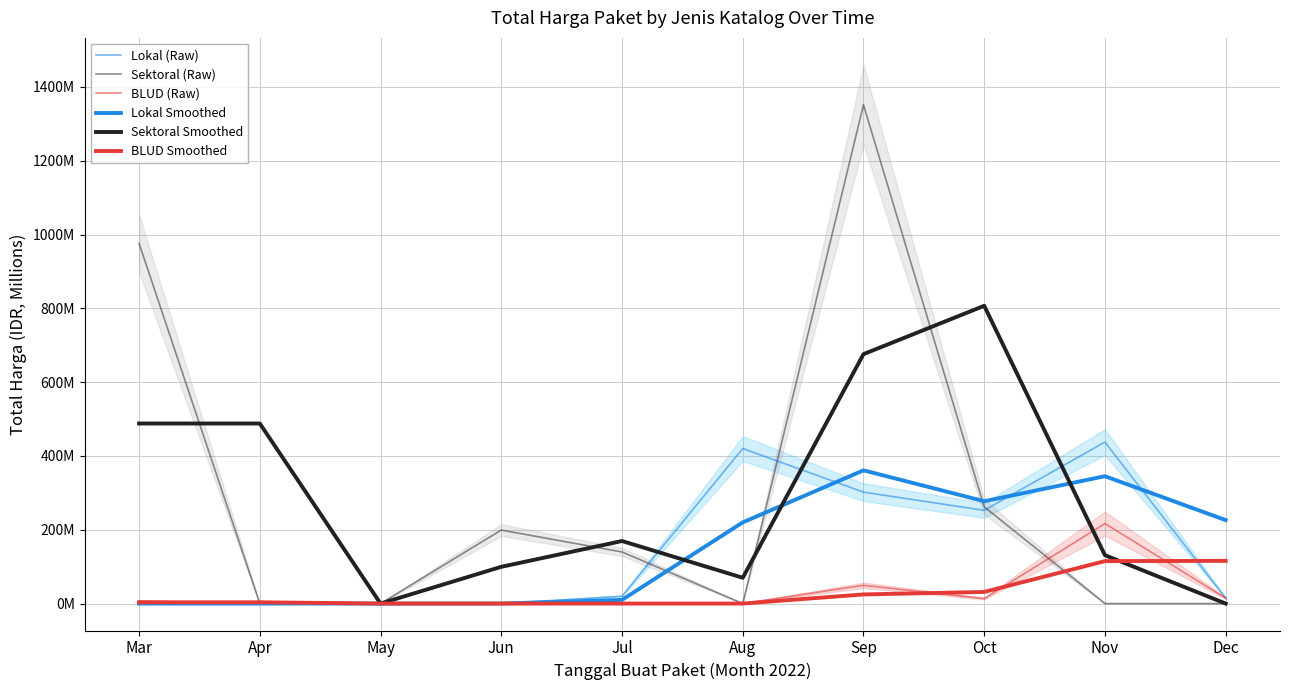

Which label corresponds to the smallest value in the chart?

Mar